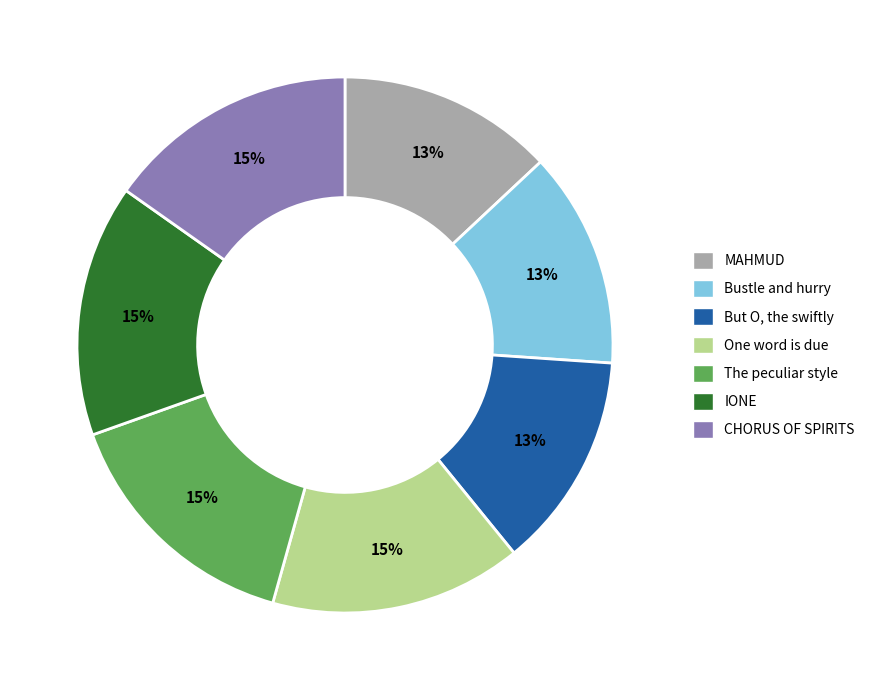

Combined, do CHORUS OF SPIRITS and But O, the swiftly account for over 50%?

No